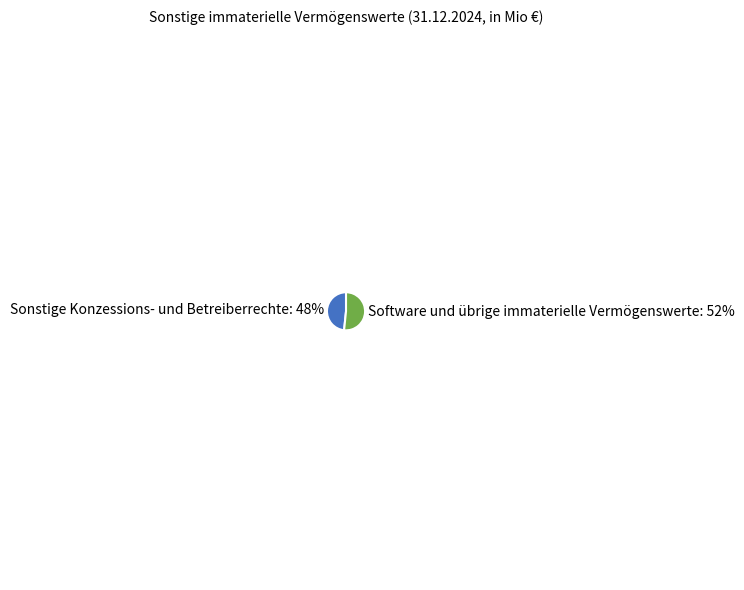

Is it true that Software und übrige immaterielle Vermögenswerte is 52% of the pie?

True